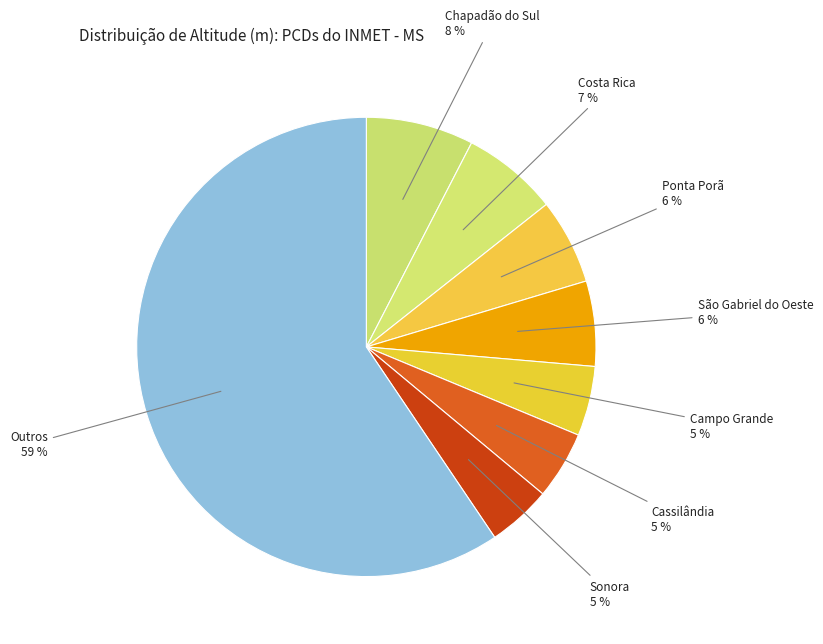

Which has a higher value, Ponta Porã or Outros?

Outros